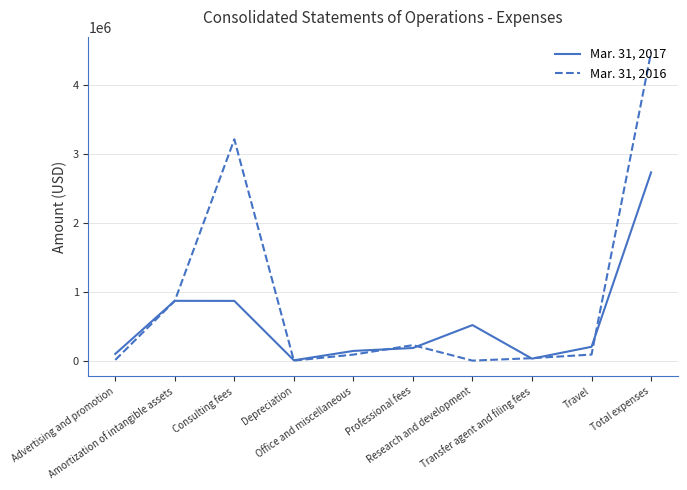

List the series in order of their peak value, lowest first.

Mar. 31, 2017, Mar. 31, 2016